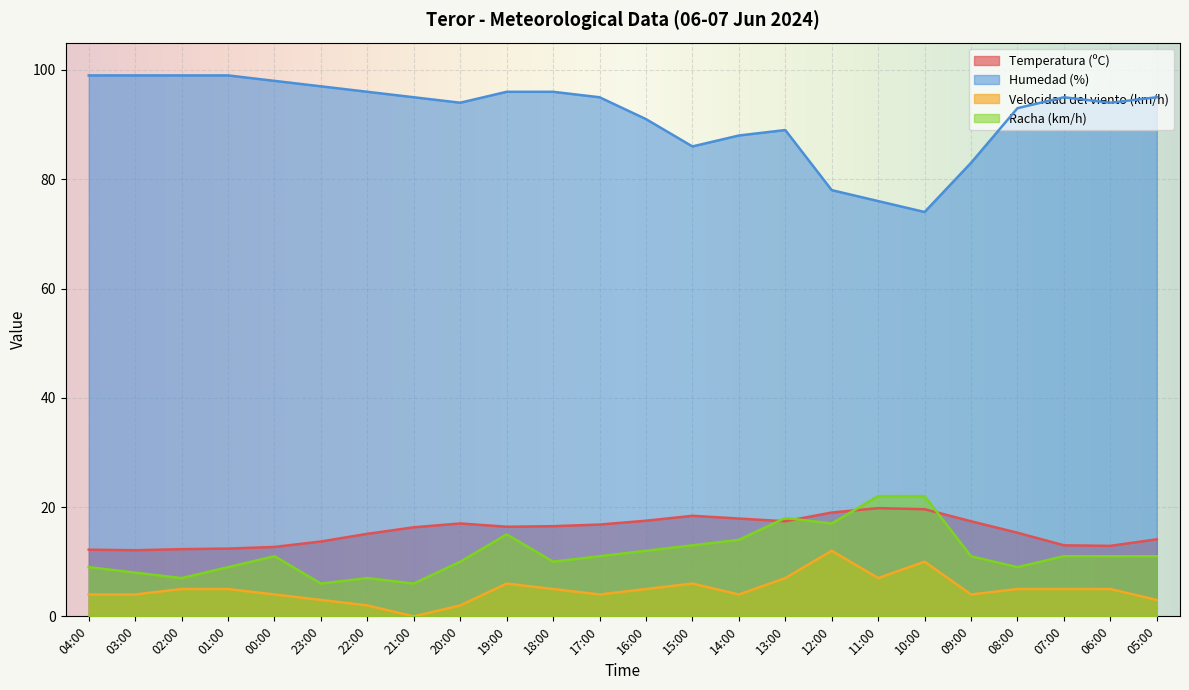

True or false: Velocidad del viento (km/h) and Humedad (%) cross at least once.

False